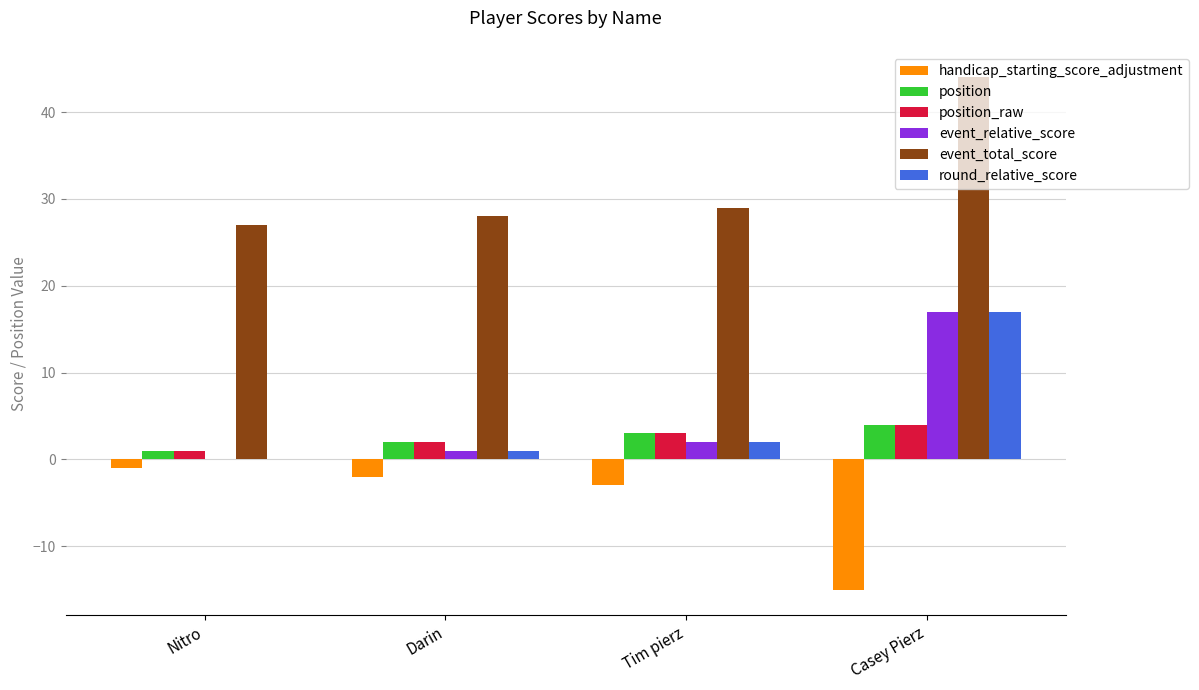

Which series has the largest total across all categories?

event_total_score